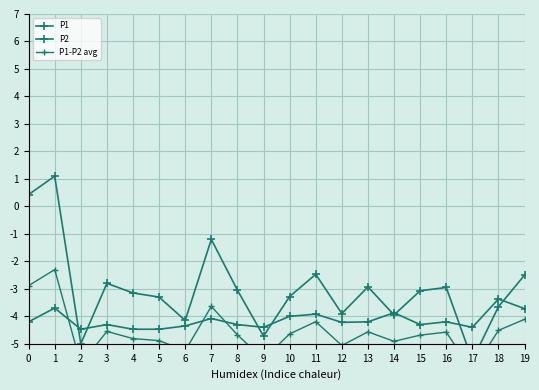

What is the average value of the P1 series?

-3.0